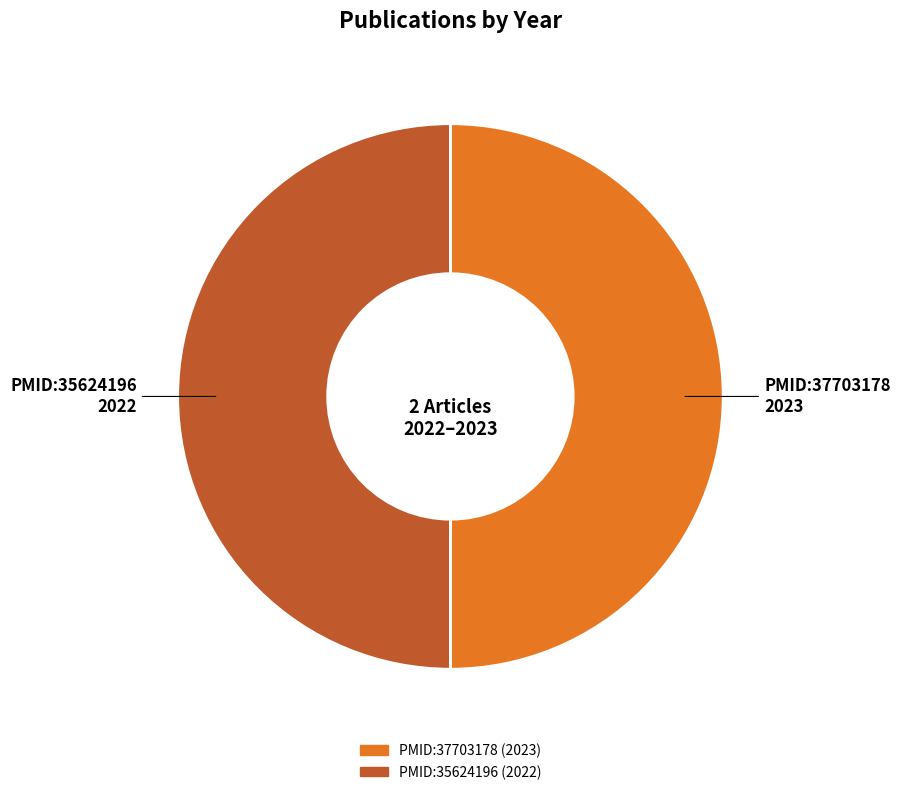

The PMID:37703178 slice represents 57% of the pie. True or false?

False